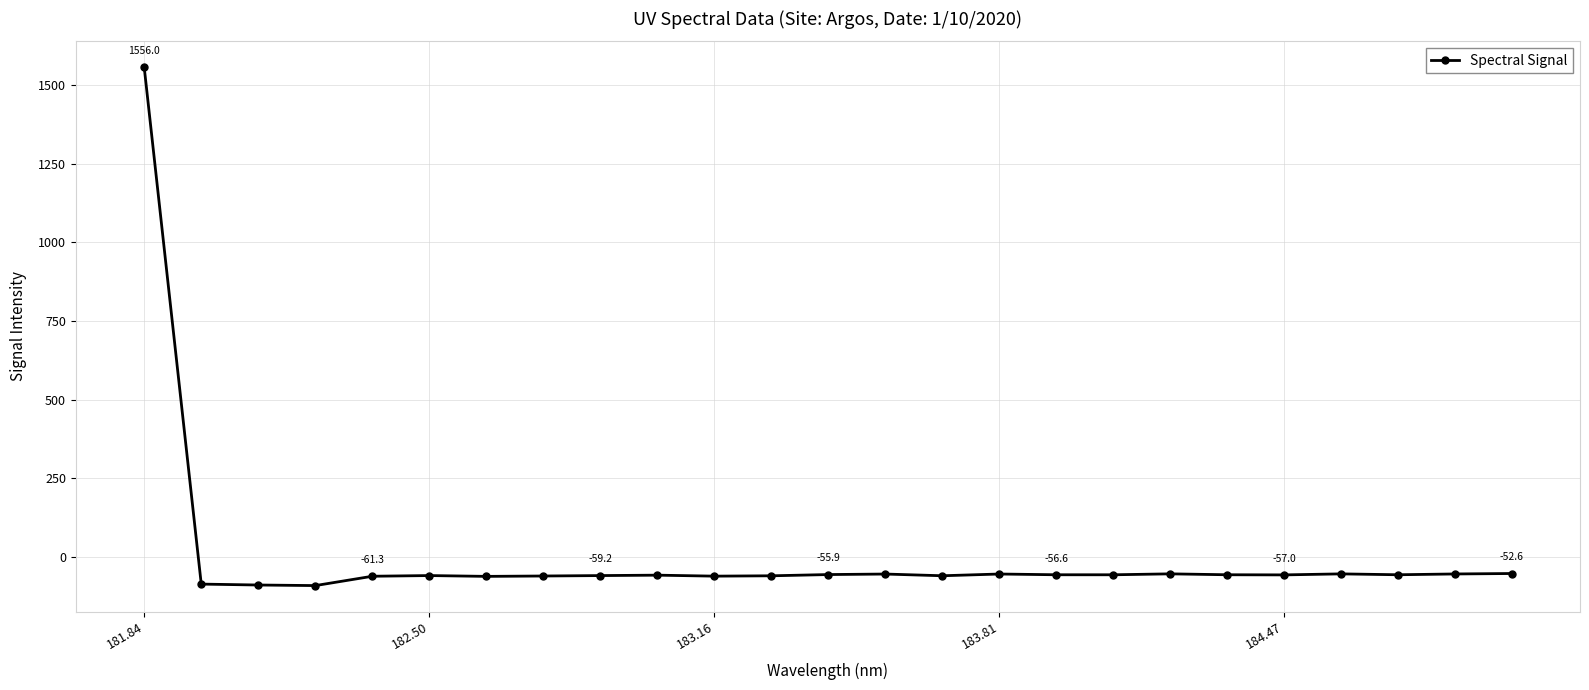

Count the number of values greater than -56.

8